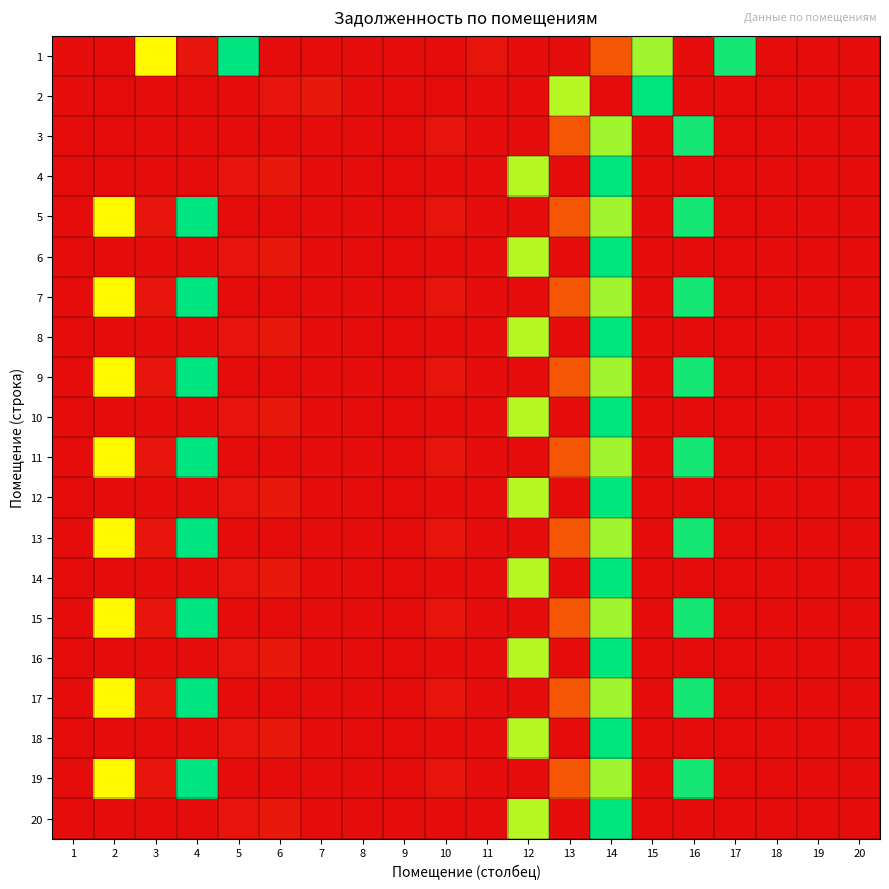

Which series has the widest spread of values?

1